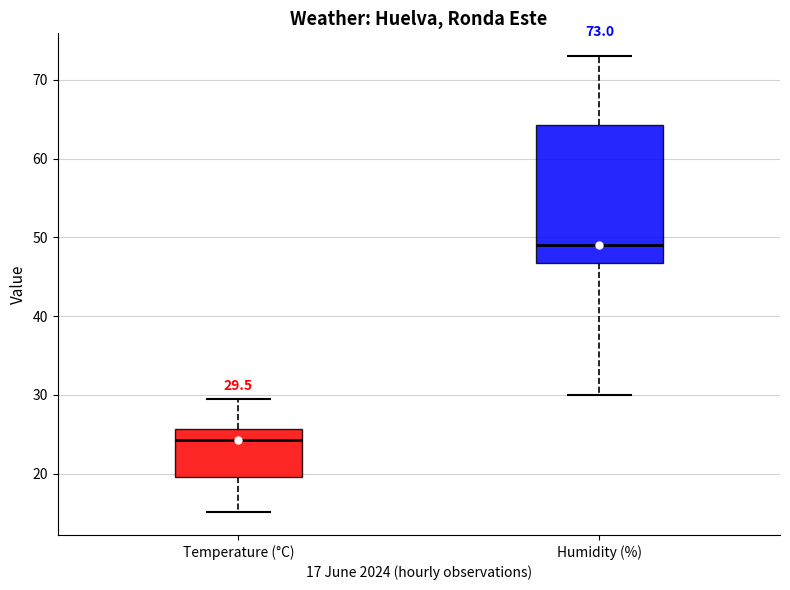

Which box's median line is the lowest?

Temperature (°C)